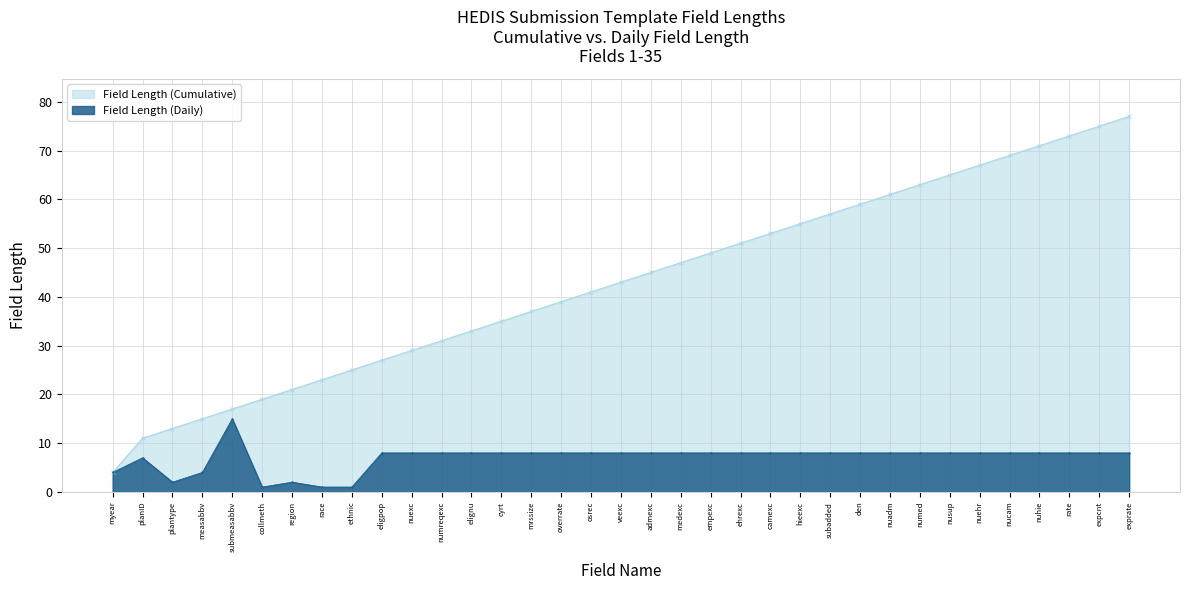

How many lines are shown in the chart?

2